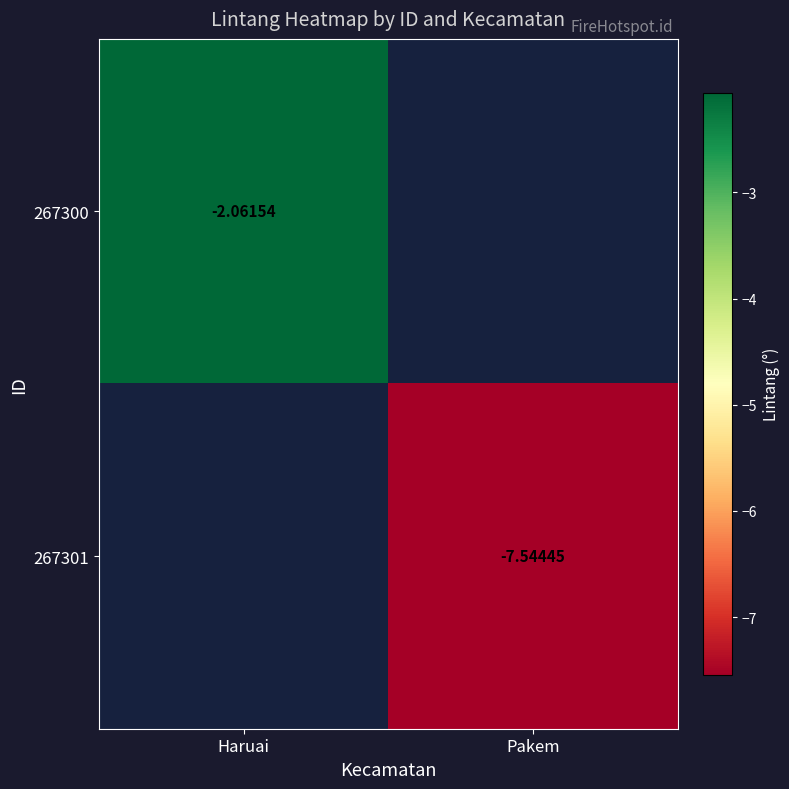

Is the value of 267300 at Haruai greater than the value of 267301 at Pakem?

Yes